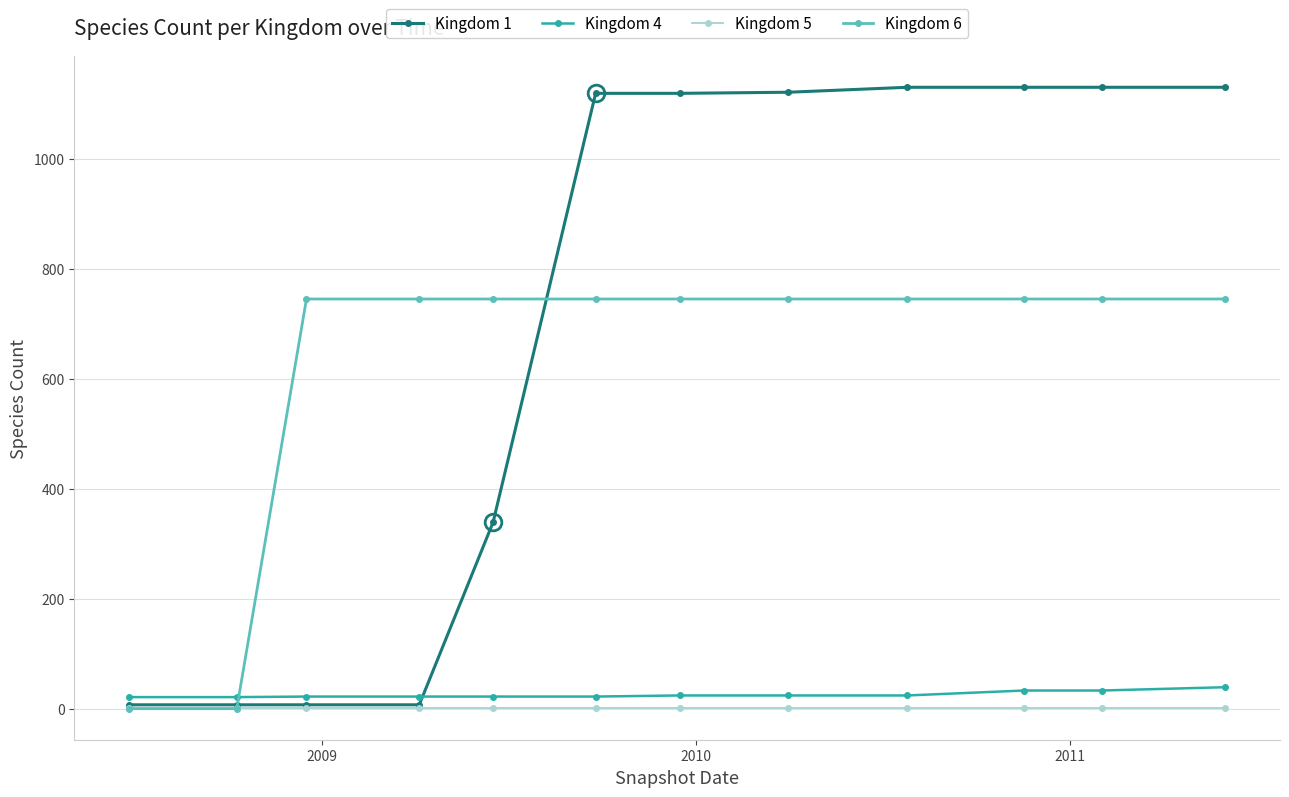

How many intersections are there between Kingdom 6 and Kingdom 4?

1